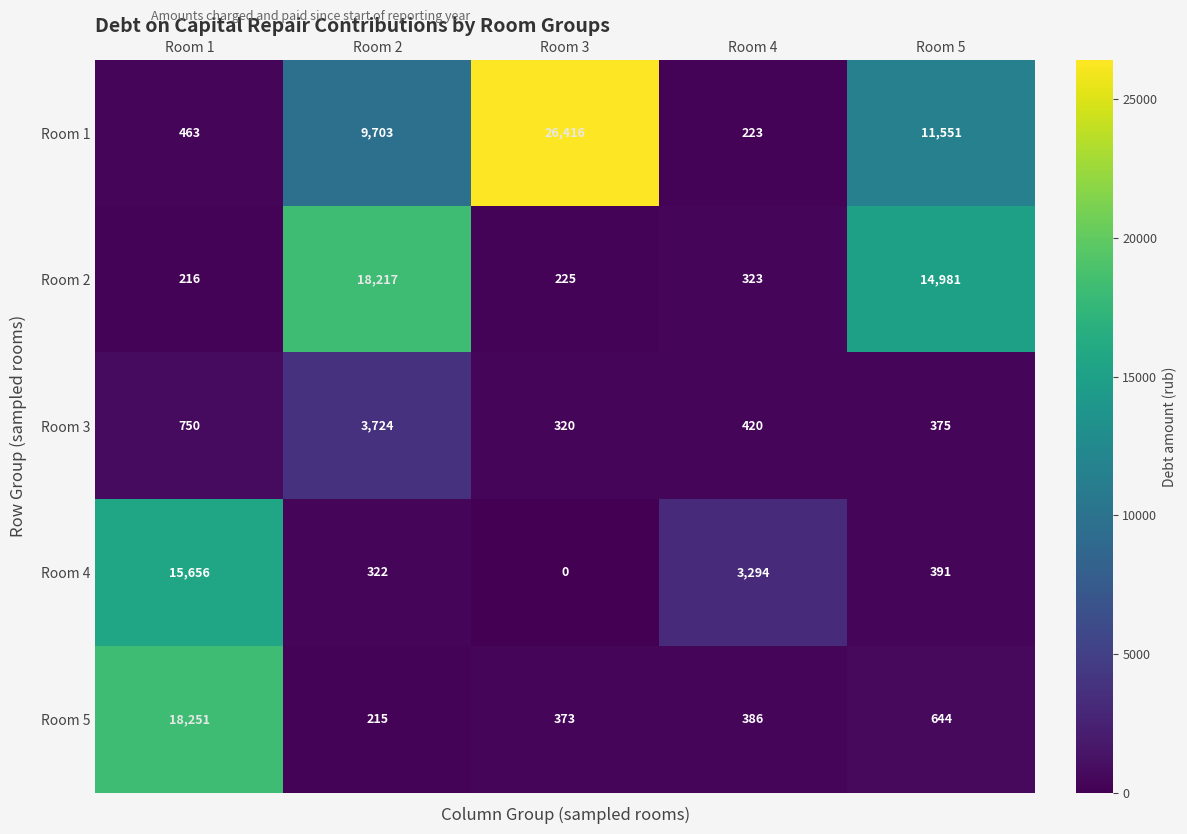

Rank the categories by Room 5 value from lowest to highest.

Room 2, Room 3, Room 4, Room 5, Room 1